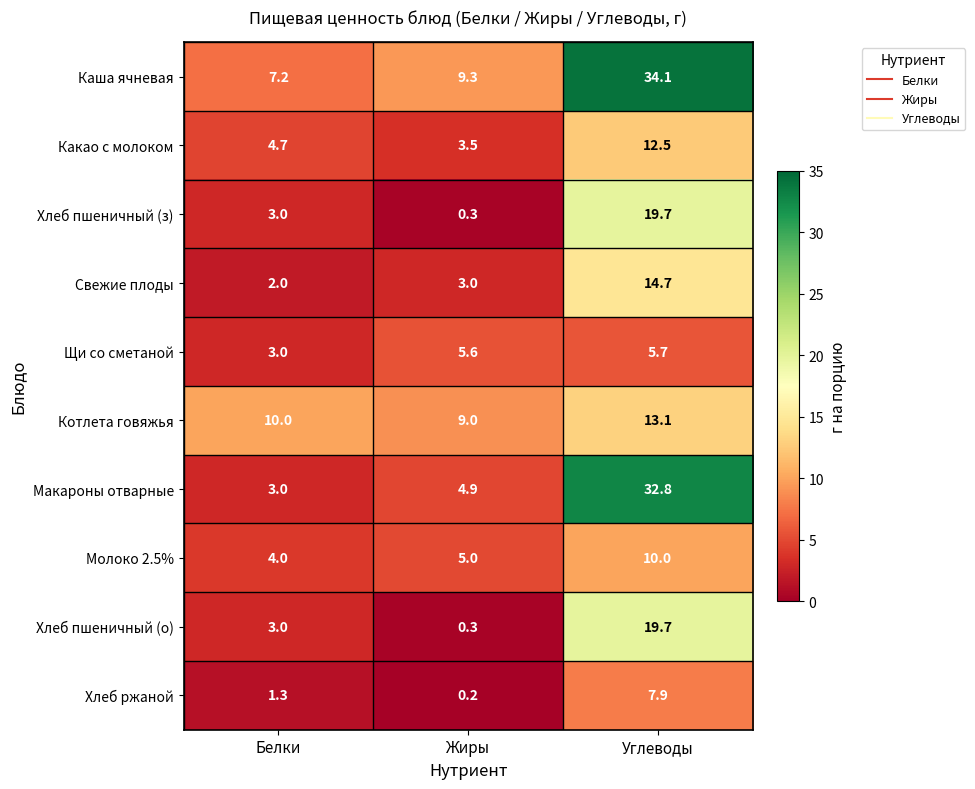

Count the number of categories in the chart.

3